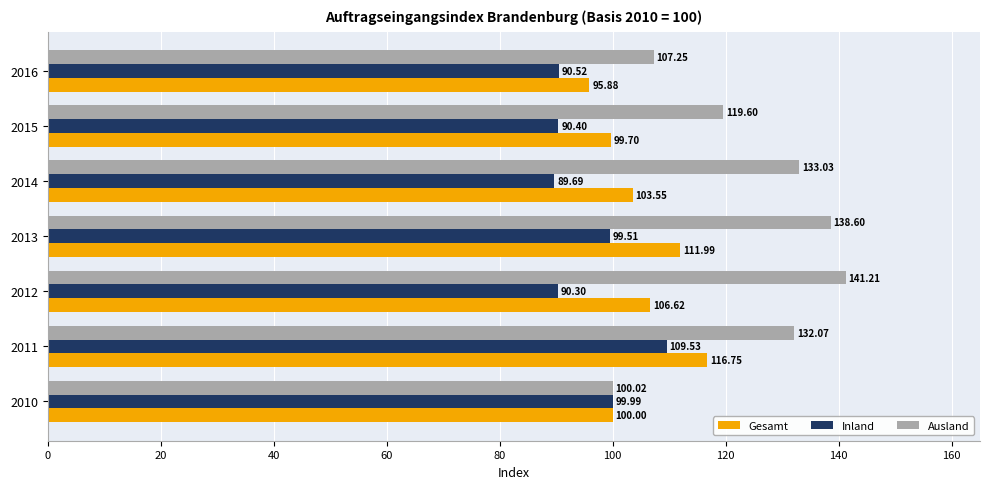

What is the spread (max minus min) of values at 2014?

43.3